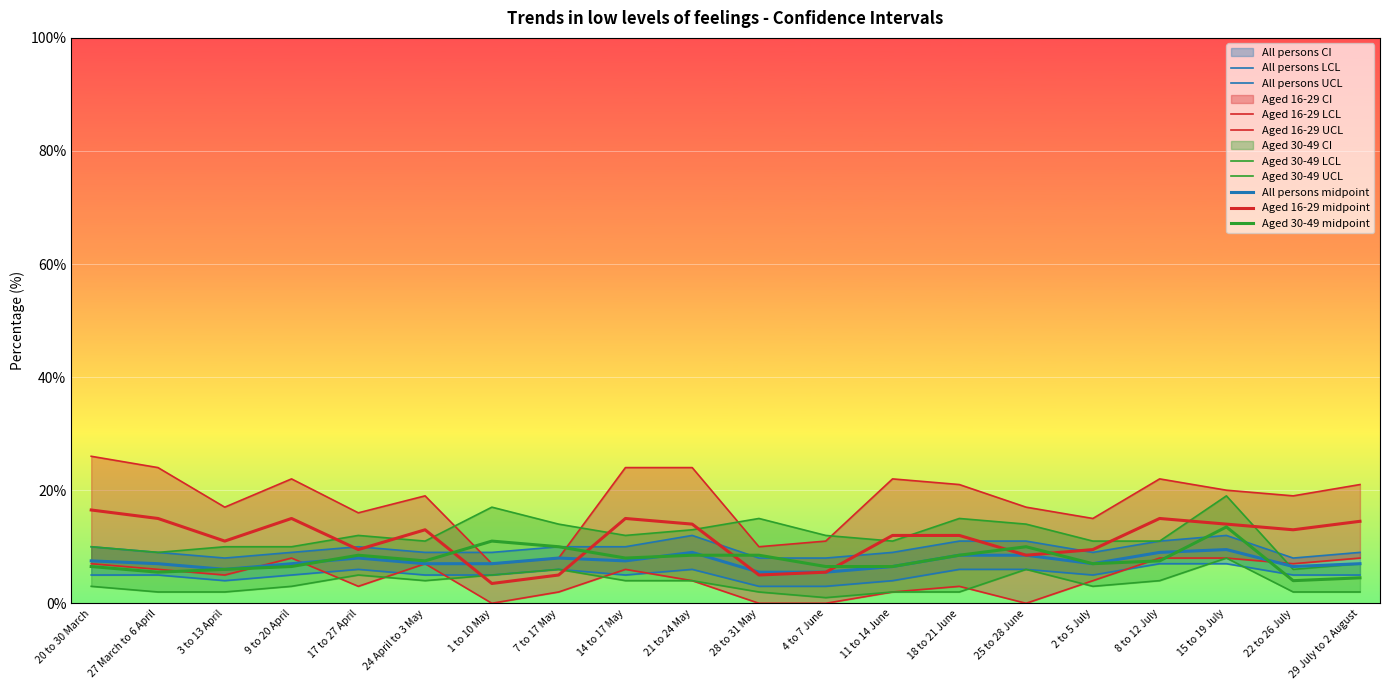

List the labels in order of Aged 30-49 UCL value, largest first.

15 to 19 July, 1 to 10 May, 28 to 31 May, 18 to 21 June, 7 to 17 May, 25 to 28 June, 21 to 24 May, 17 to 27 April, 14 to 17 May, 4 to 7 June, 24 April to 3 May, 11 to 14 June, 2 to 5 July, 8 to 12 July, 20 to 30 March, 3 to 13 April, 9 to 20 April, 27 March to 6 April, 29 July to 2 August, 22 to 26 July